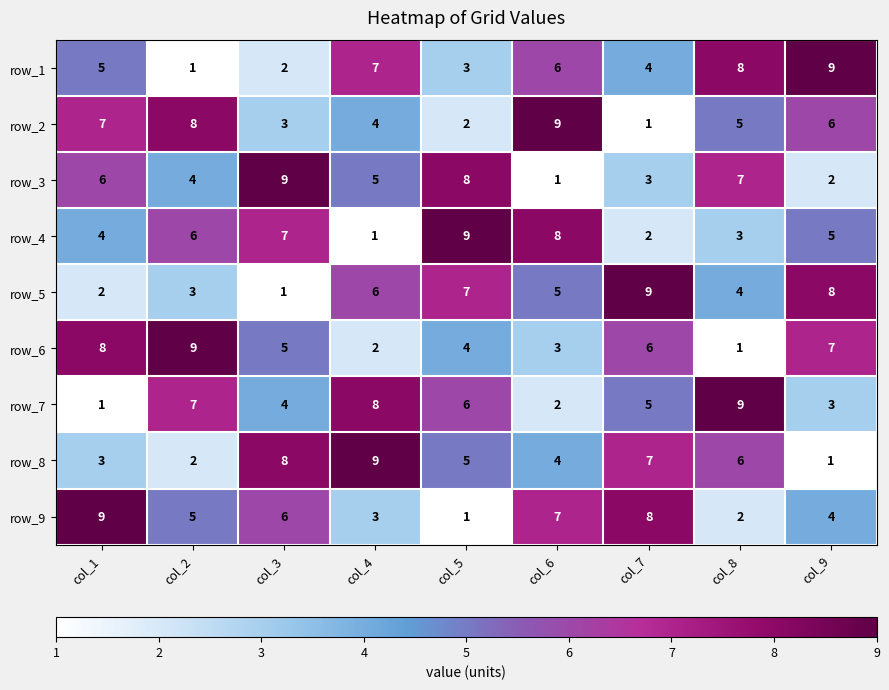

The row_7 series shows 4 at col_2. True or false?

False